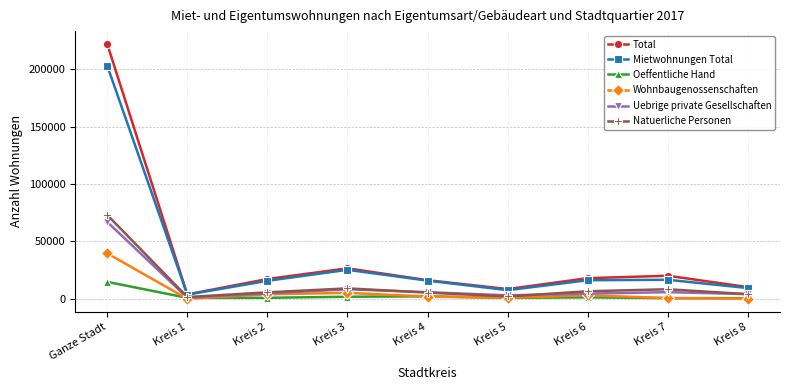

What is the label of the 4th point from the left?

Kreis 3